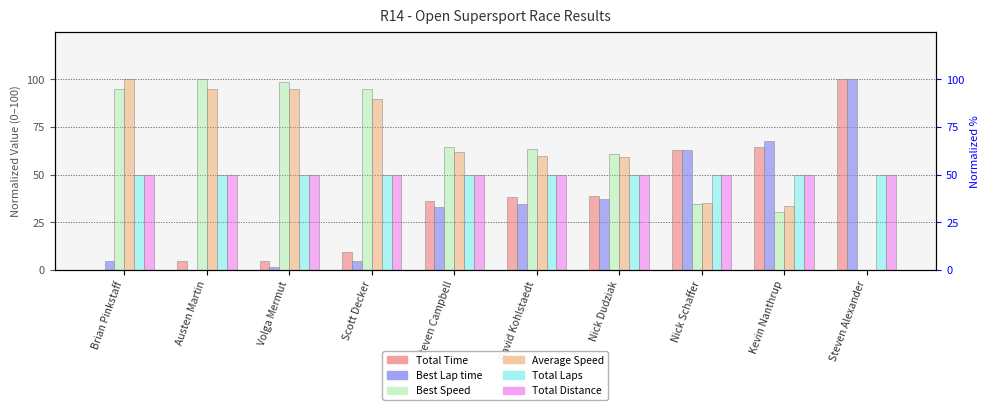

How many positive values does the Total Time series have?

9